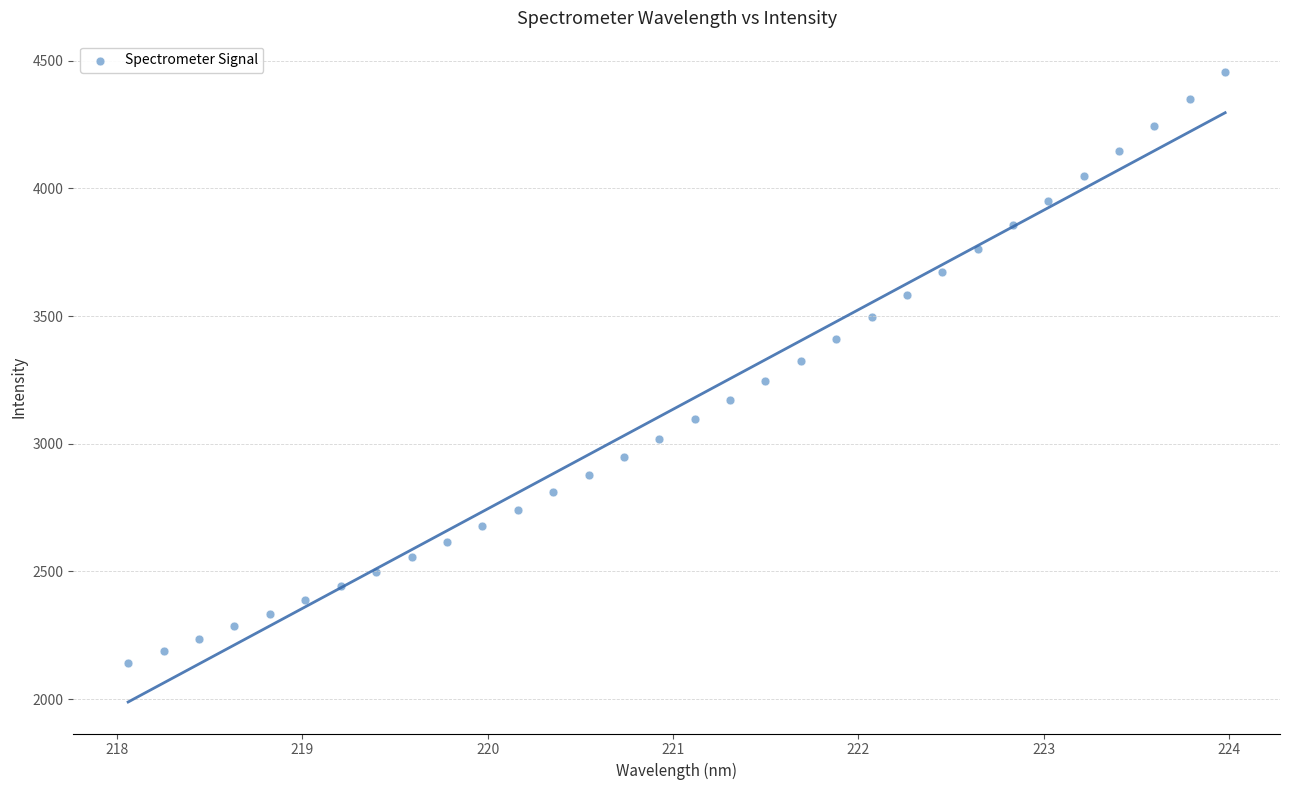

What is the range of X values (max minus min)?

5.9